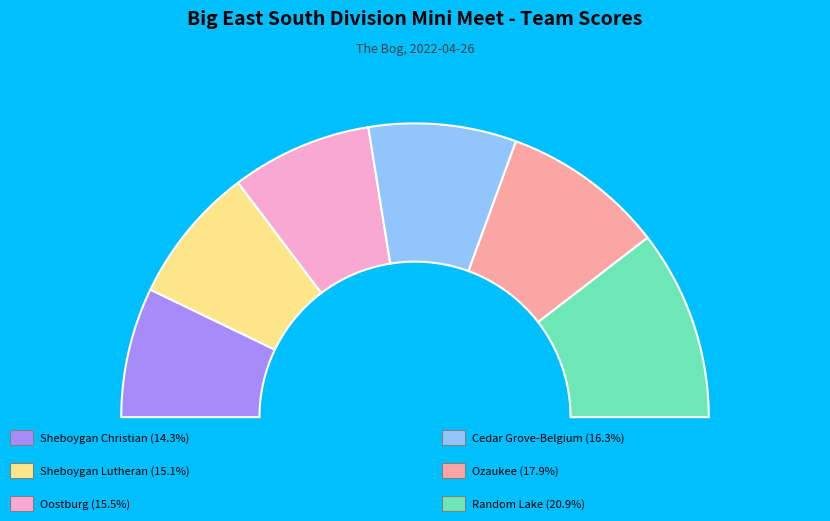

What portion of the pie excludes Random Lake?

79.1%